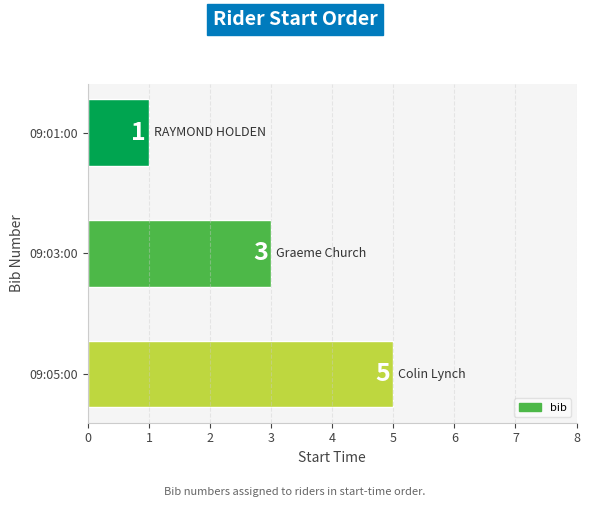

What is the change in value from 09:01:00 to 09:03:00?

+2